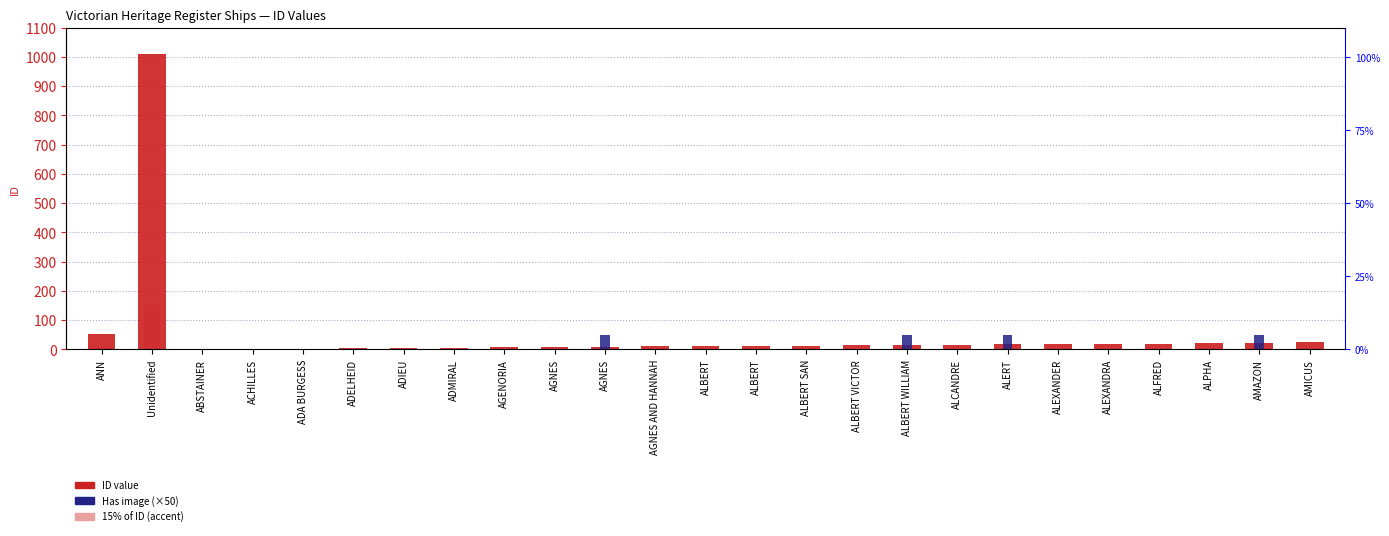

What are all the series names shown in the legend?

ID value, Has image (×50), 15% of ID (accent)